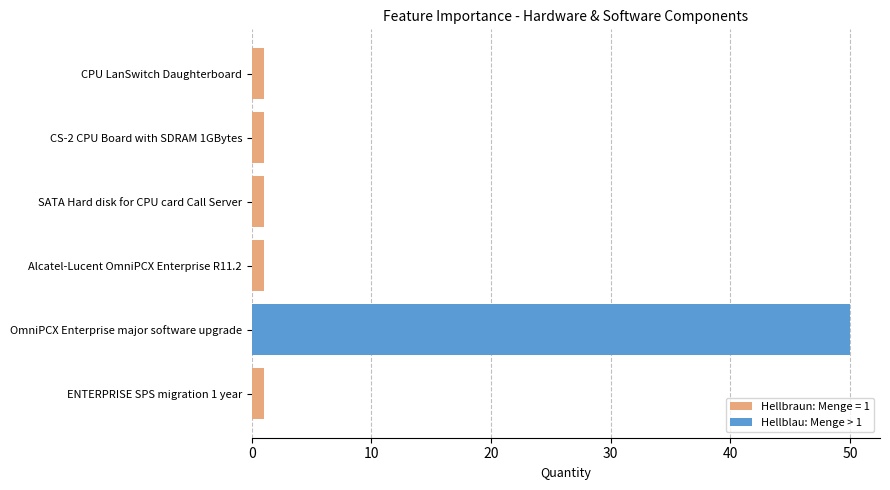

What is the minimum value shown in the chart?

1